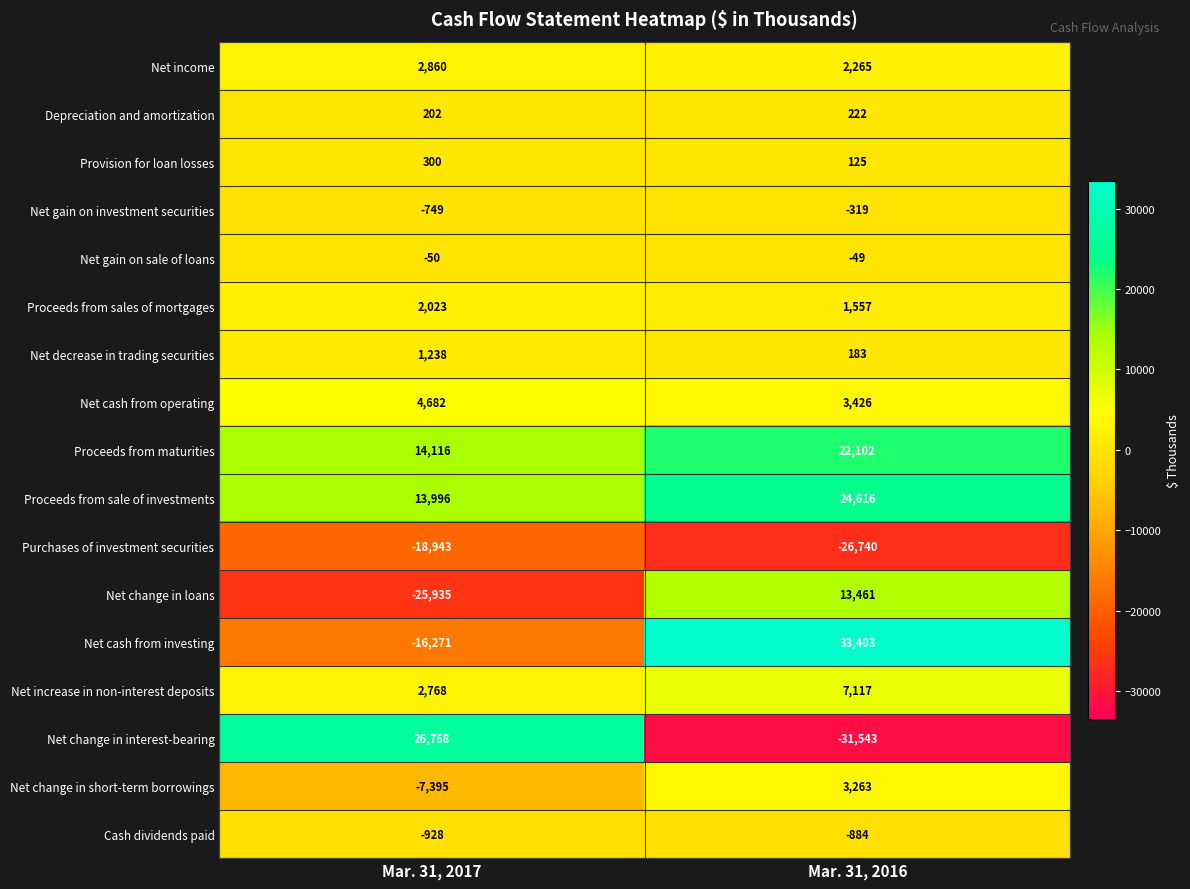

What is the difference between the Net gain on investment securities values at Mar. 31, 2016 and Mar. 31, 2017?

430